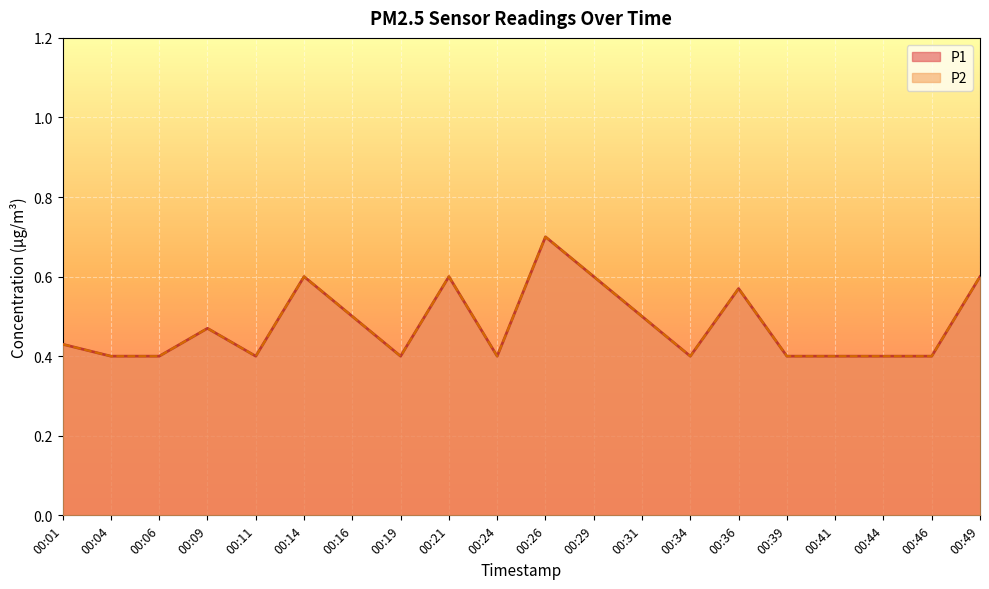

Read the P1 value at 00:26.

0.7